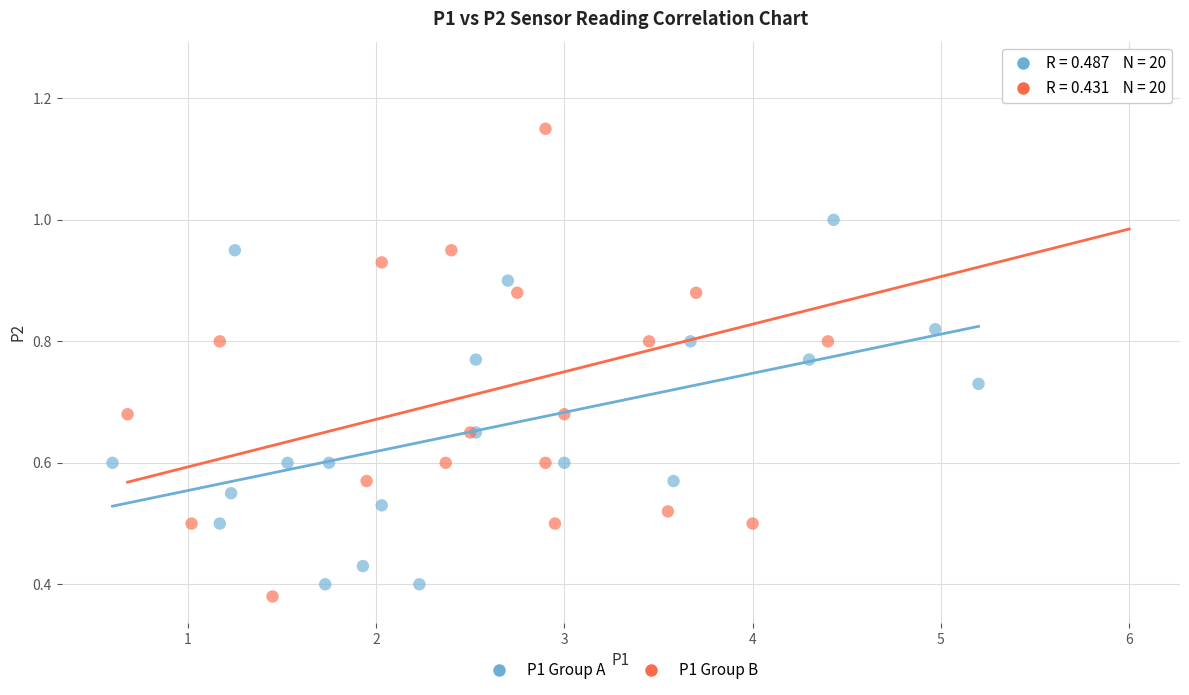

What are all the series names shown in the legend?

P1 Group A, P1 Group B